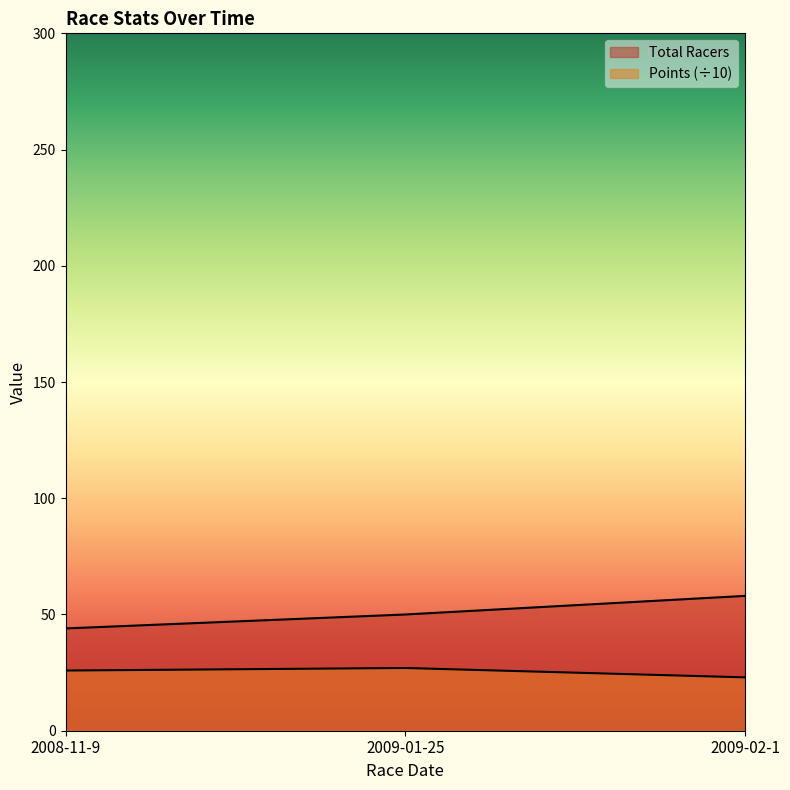

Is it true that Total Racers equals 58.0 at 2009-02-1?

True